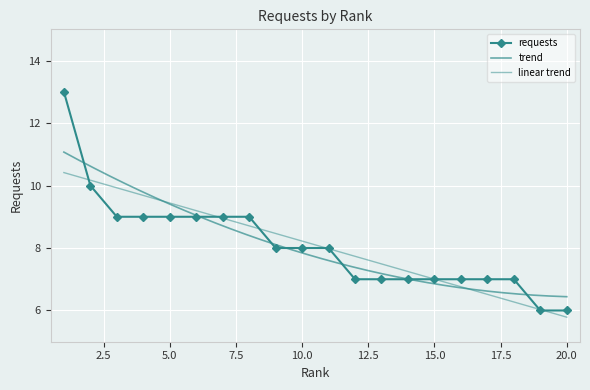

How many values exceed 8?

8